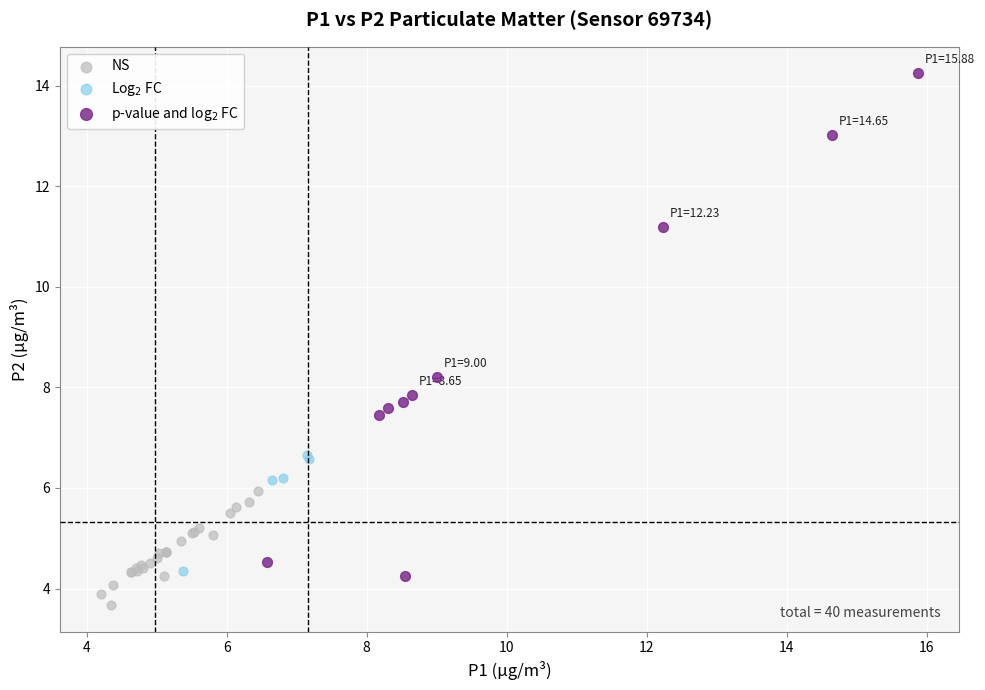

Which series contains the lowest Y value?

NS